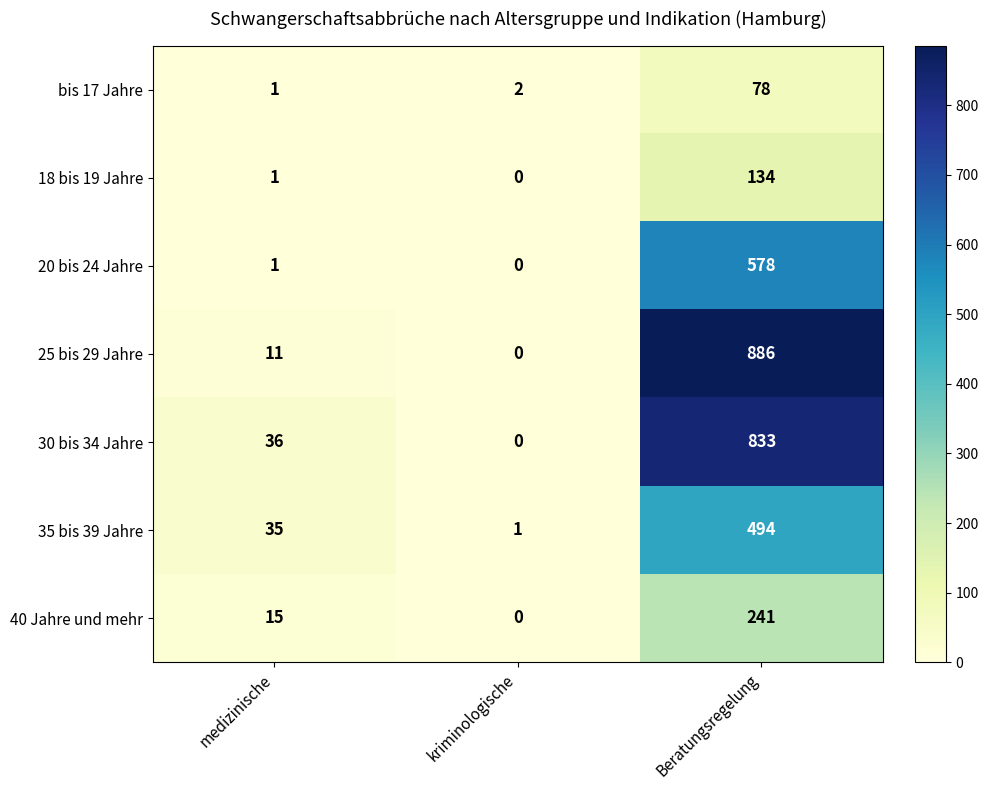

At which category is the sum across all series the highest?

Beratungsregelung